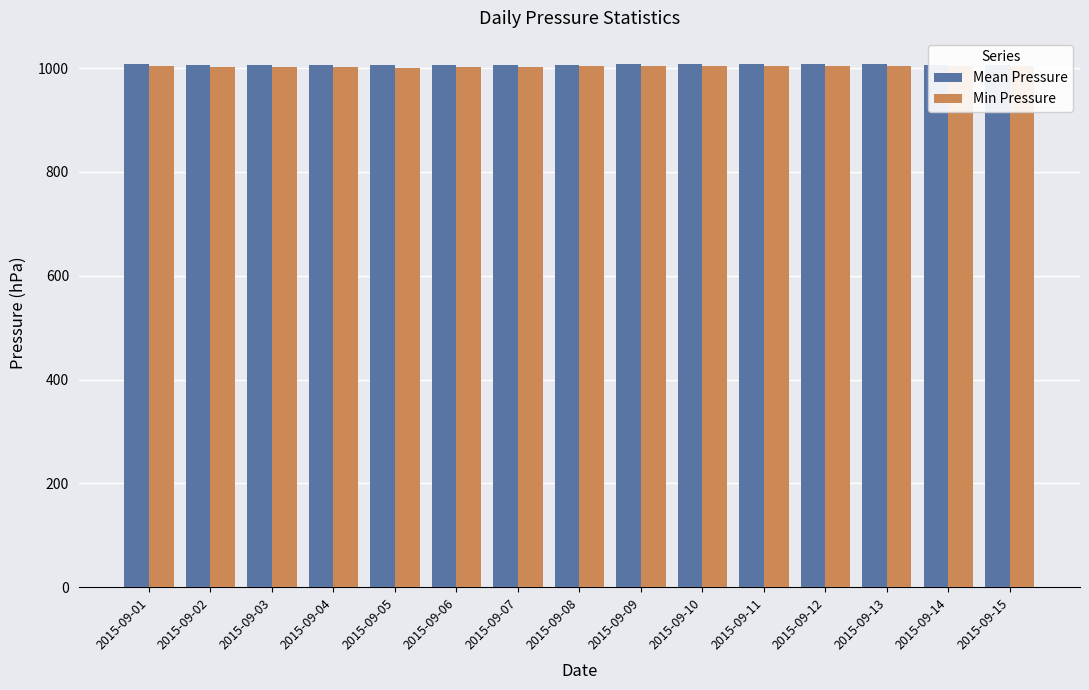

How many categories are shown in the chart?

15